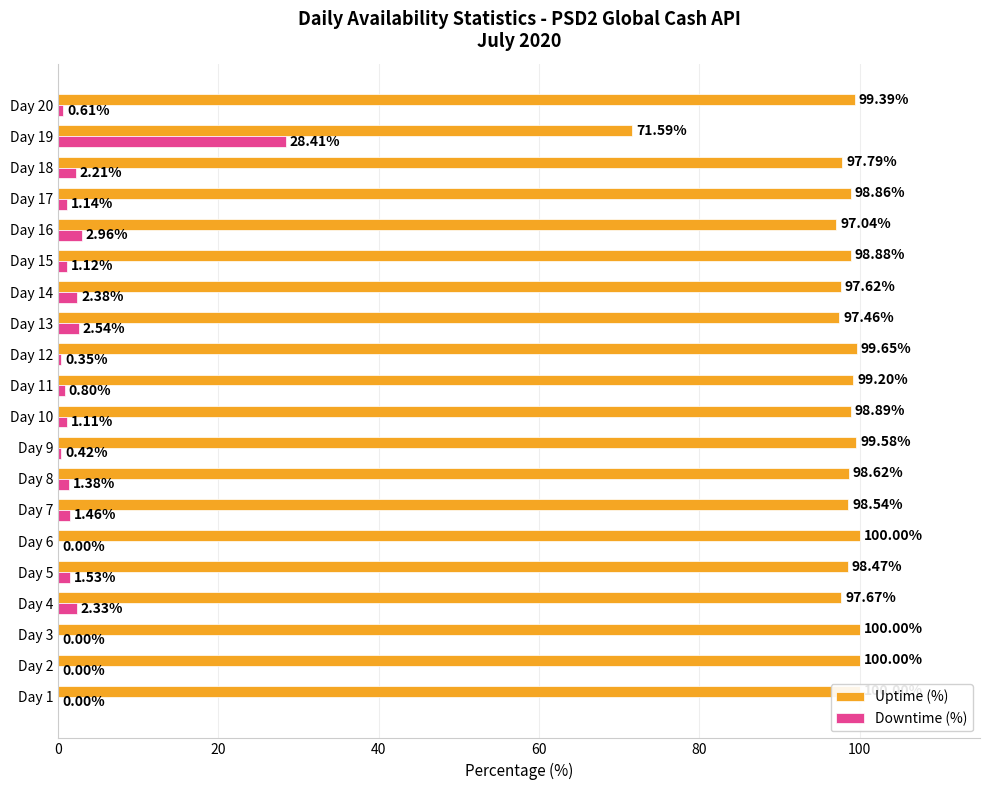

What are all the series names shown in the legend?

Uptime (%), Downtime (%)